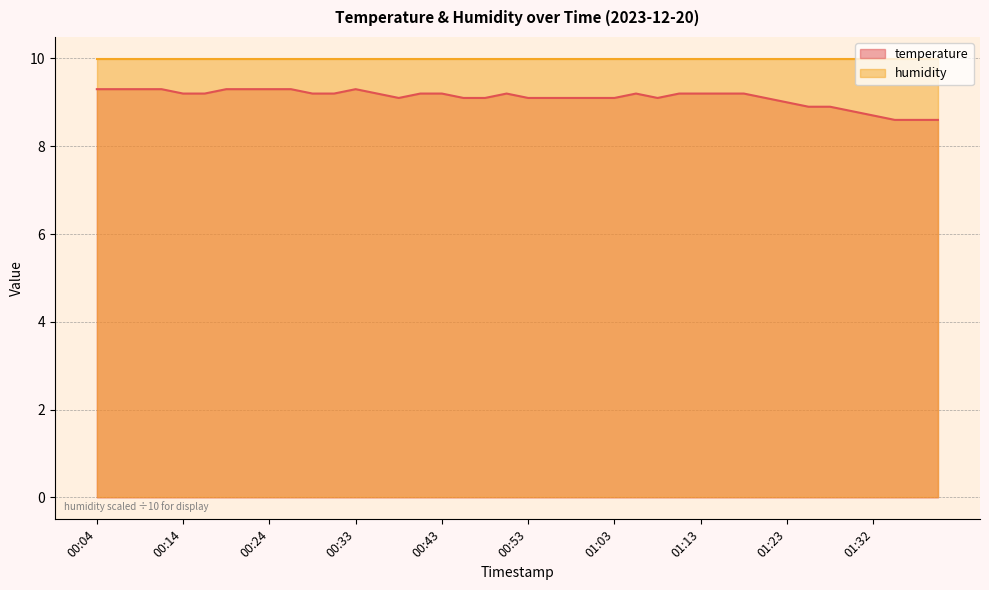

Which category has the lowest value across all series?

01:35